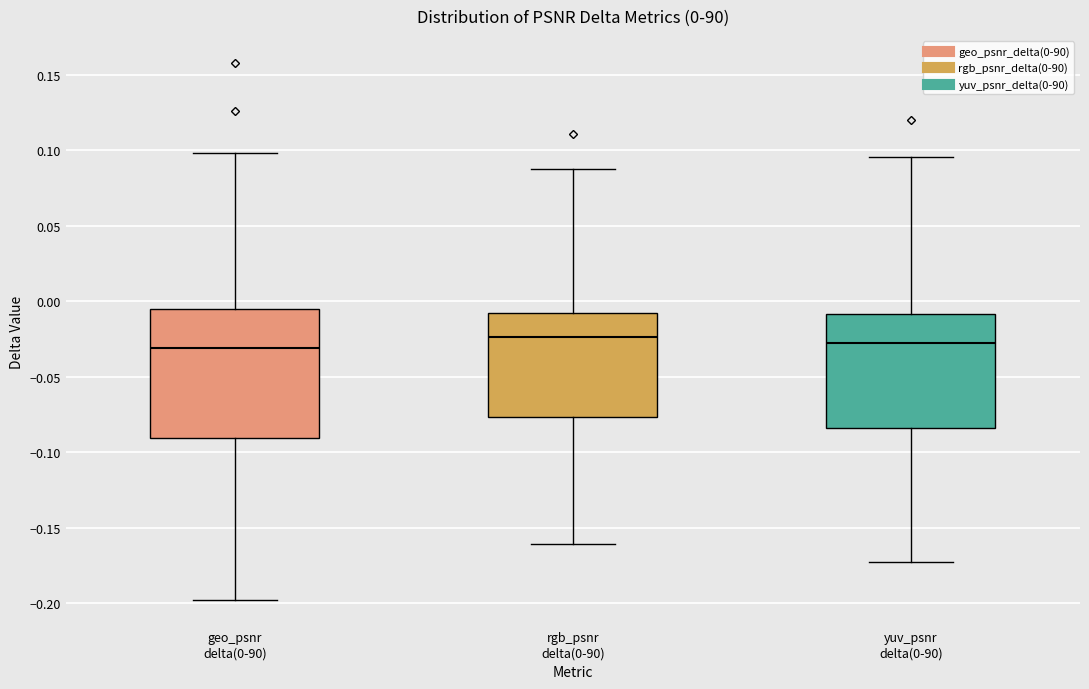

Comparing the boxes themselves (not the whiskers), which one is the tallest?

geo_psnr delta(0-90)